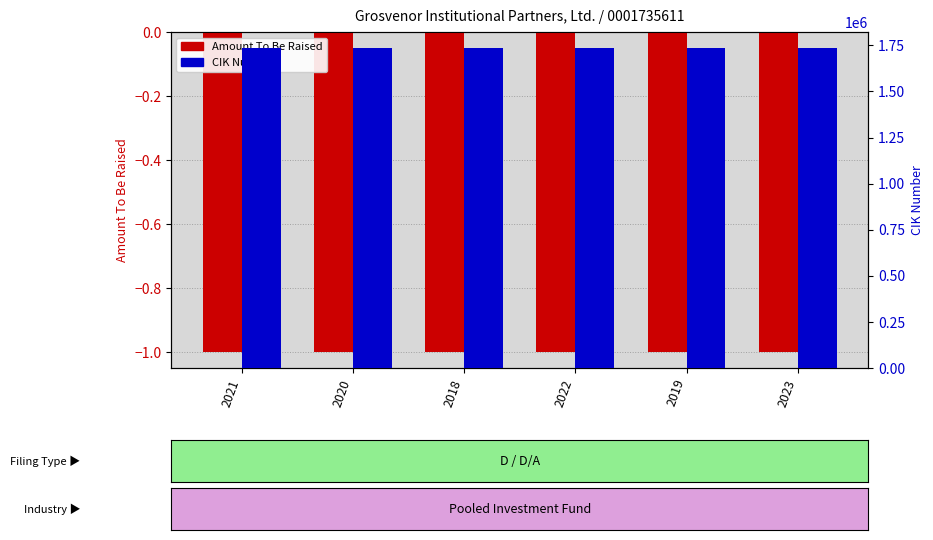

Reading left to right, what are all the values shown in this chart?

Amount To Be Raised: -1	-1	-1	-1	-1	-1
CIK Number: 1735611	1735611	1735611	1735611	1735611	1735611